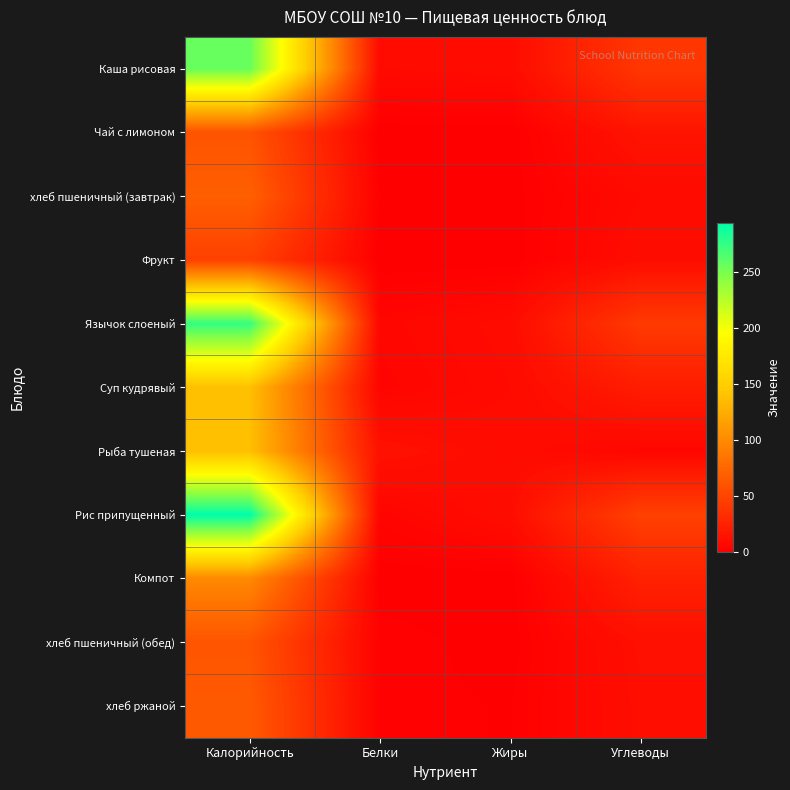

What is the total value across all series at Калорийность?

1503.0